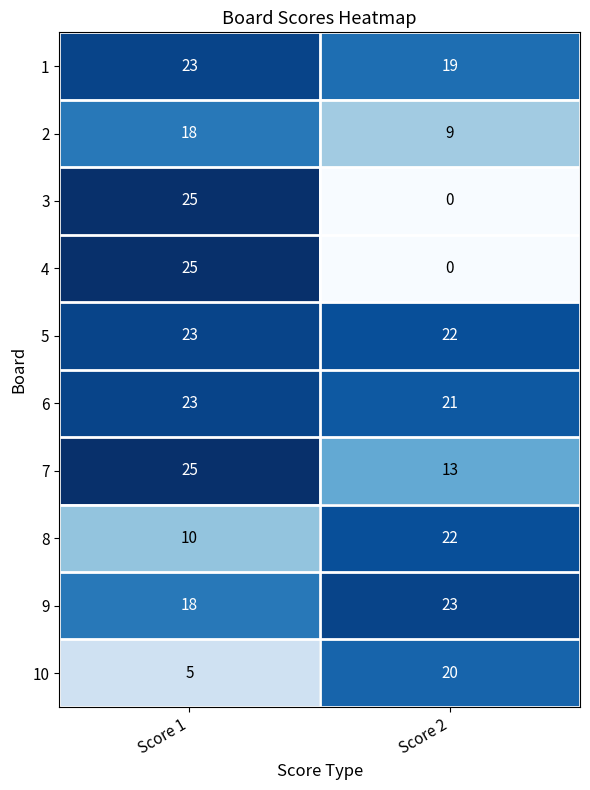

Is it true that 3 equals -12 at Score 2?

False